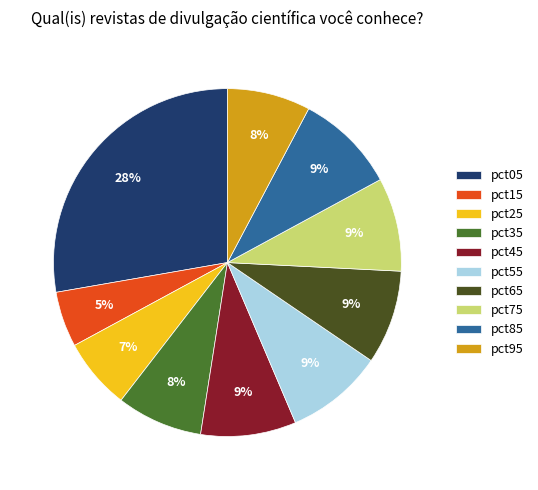

True or false: pct75 accounts for 9% of the total.

True